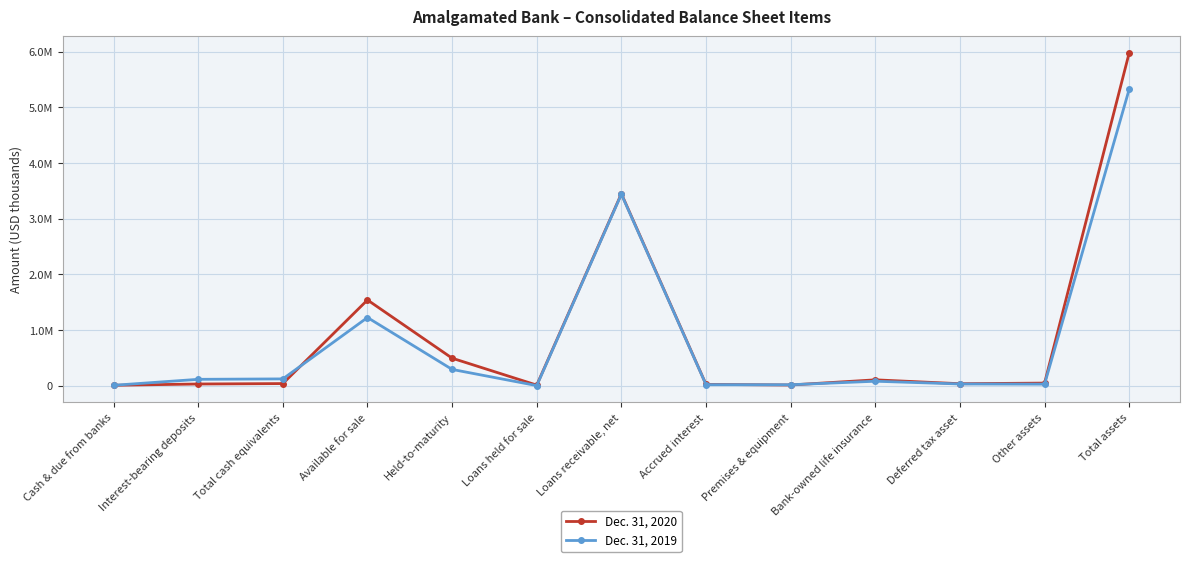

What is the value of the Dec. 31, 2020 point at the 1st from the left?

7736